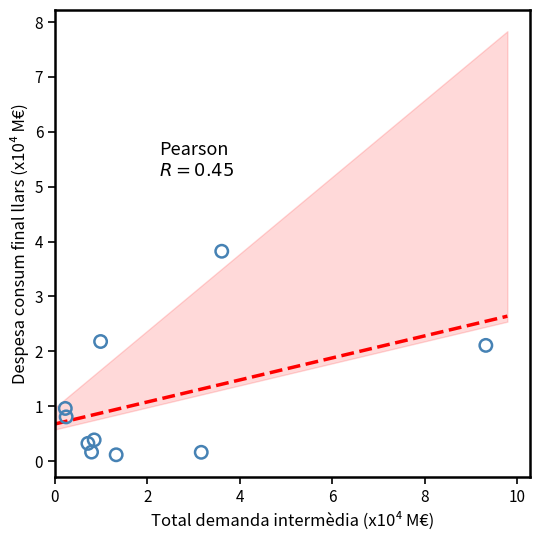

What is the range of Y values (max minus min)?

3.7